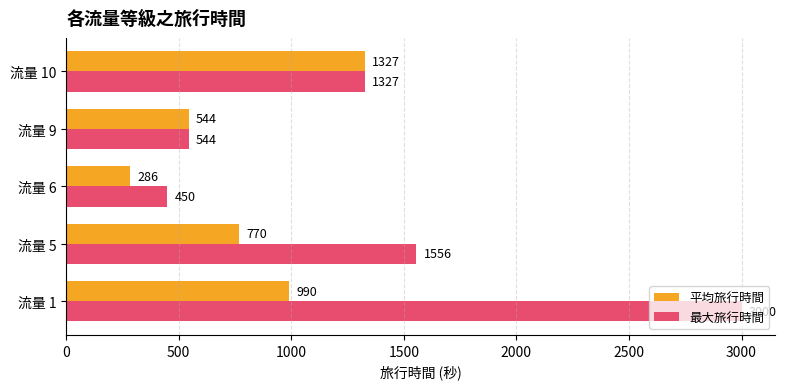

What is the average value of the 平均旅行時間 series?

783.3